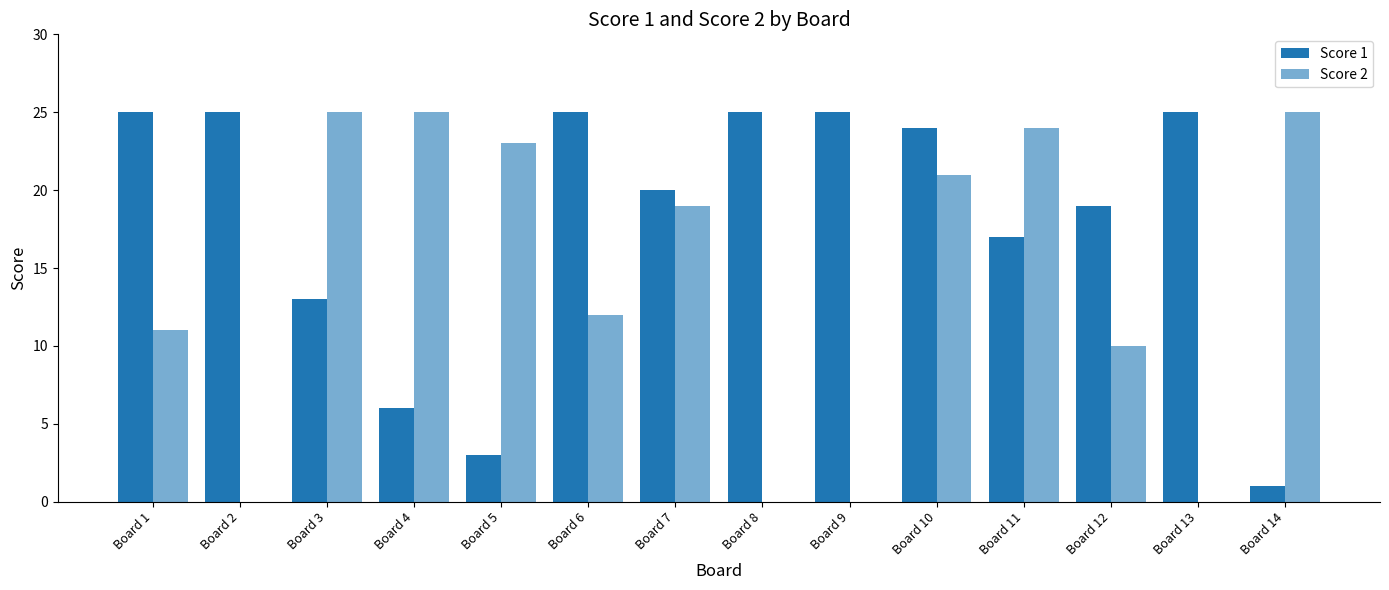

Count the number of categories in the chart.

14